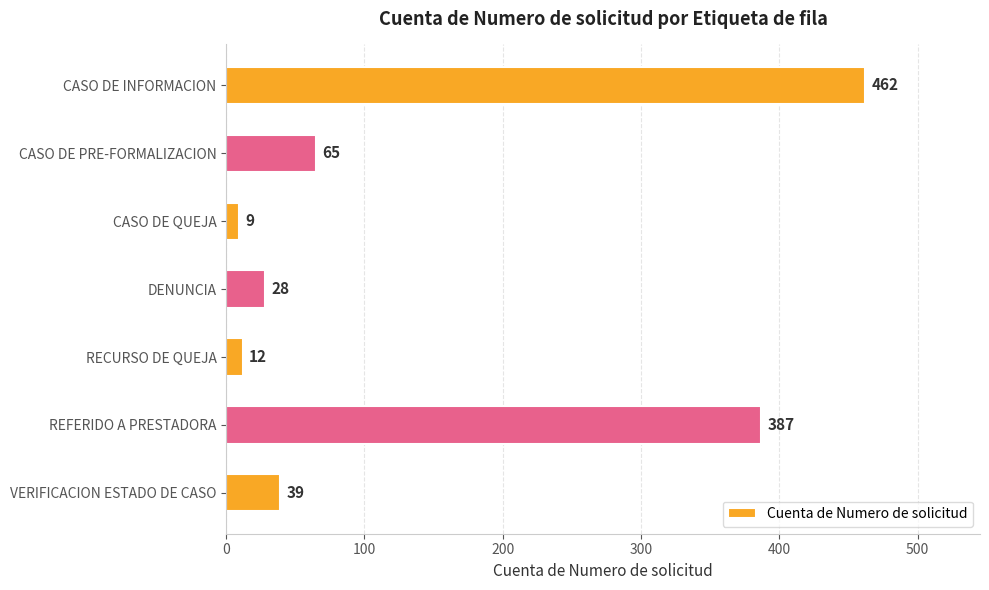

Are the bars horizontal?

Yes